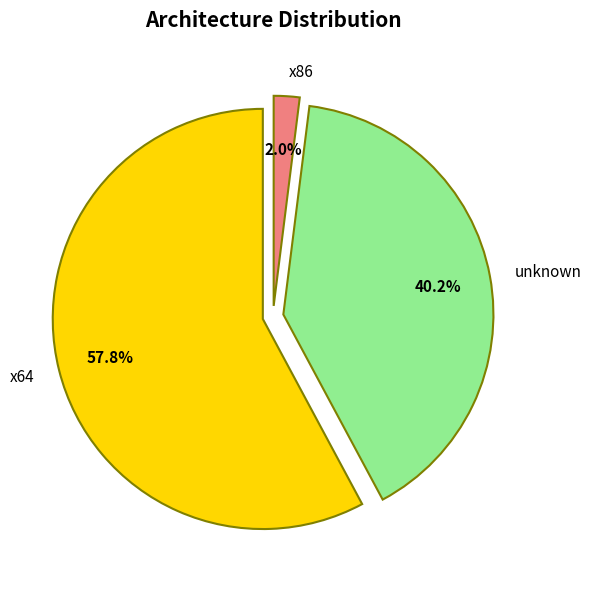

Is it true that unknown is 35% of the pie?

False